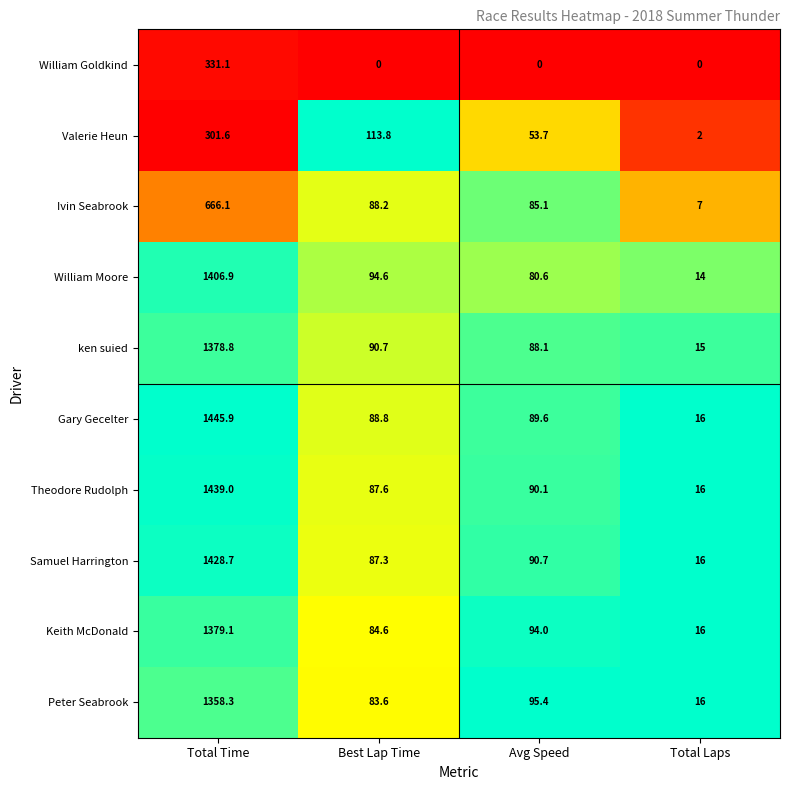

What is the difference between the Valerie Heun values at Avg Speed and Best Lap Time?

60.1